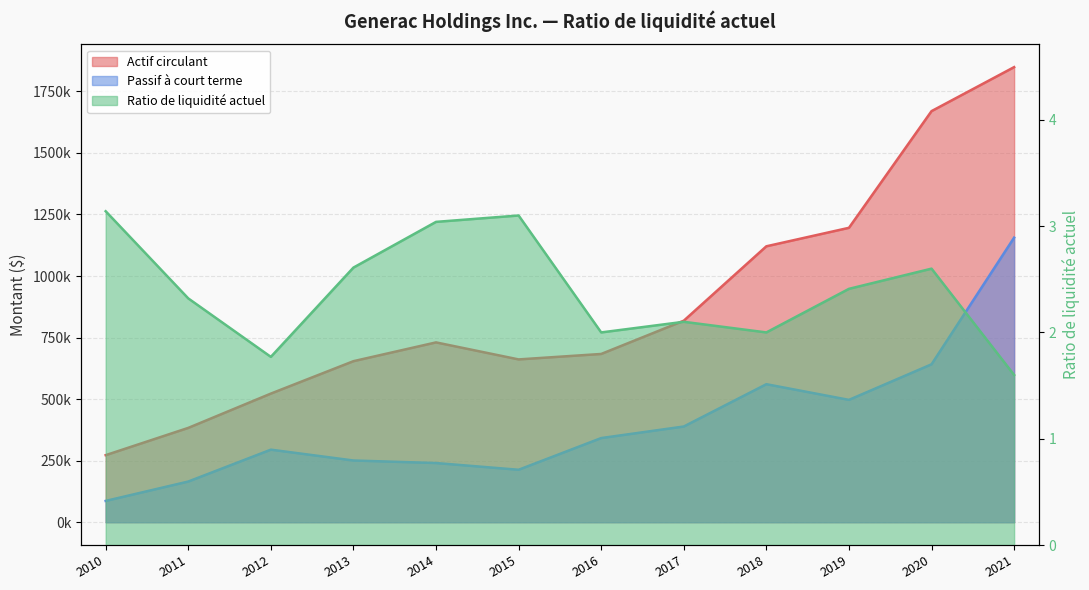

Reading left to right, what are all the values shown in this chart?

Actif circulant: 272519.0	383265.0	522553.0	654179.0	730478.0	661372.0	683509.0	818556.0	1120769.0	1195829.0	1669733.0	1848464.0
Passif à court terme: 86685.0	165390.0	294859.0	250845.0	240522.0	213224.0	341939.0	388872.0	560706.0	497064.0	641524.0	1155907.0
Ratio de liquidité actuel: 3.1	2.3	1.8	2.6	3.0	3.1	2.0	2.1	2.0	2.4	2.6	1.6